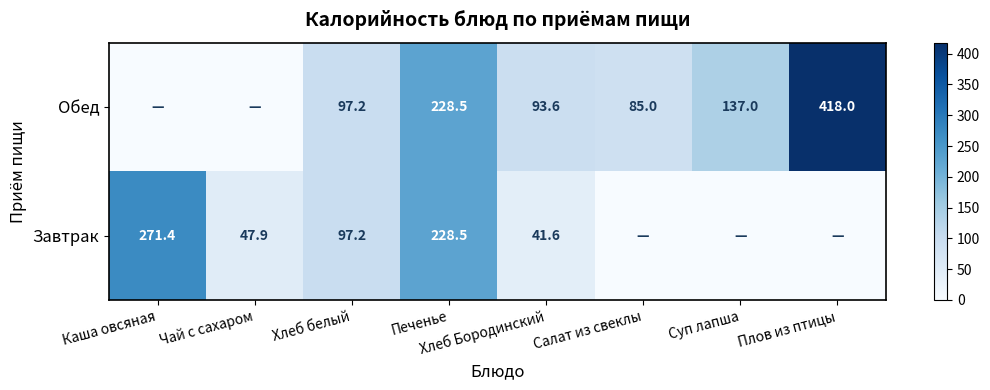

How many series are shown in this chart?

2